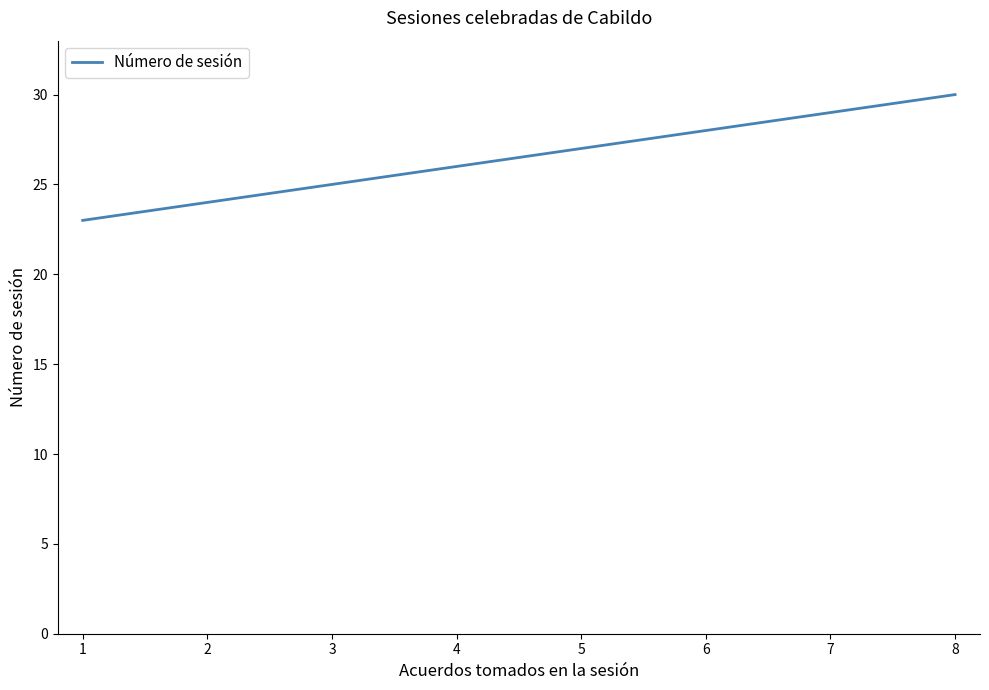

What is the difference between the values at 6 and 3?

3